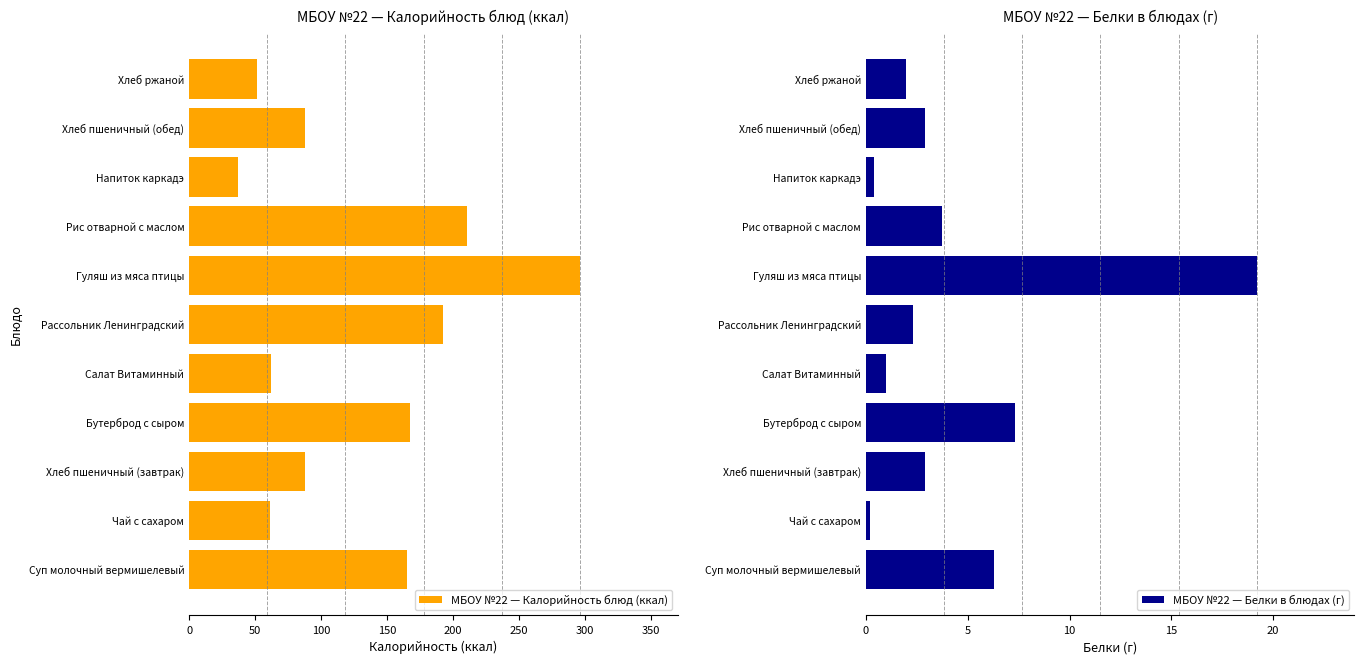

The МБОУ №22 — Калорийность блюд (ккал) series shows 16.1 at Напиток каркадэ. True or false?

False